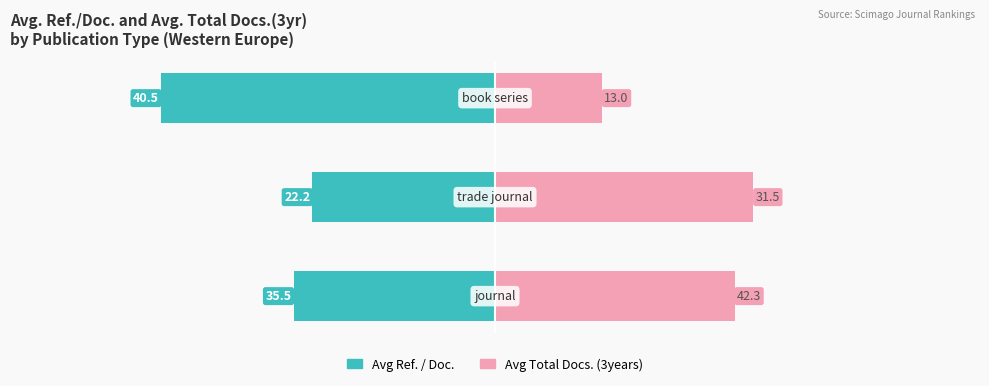

How many categories are shown in the chart?

3